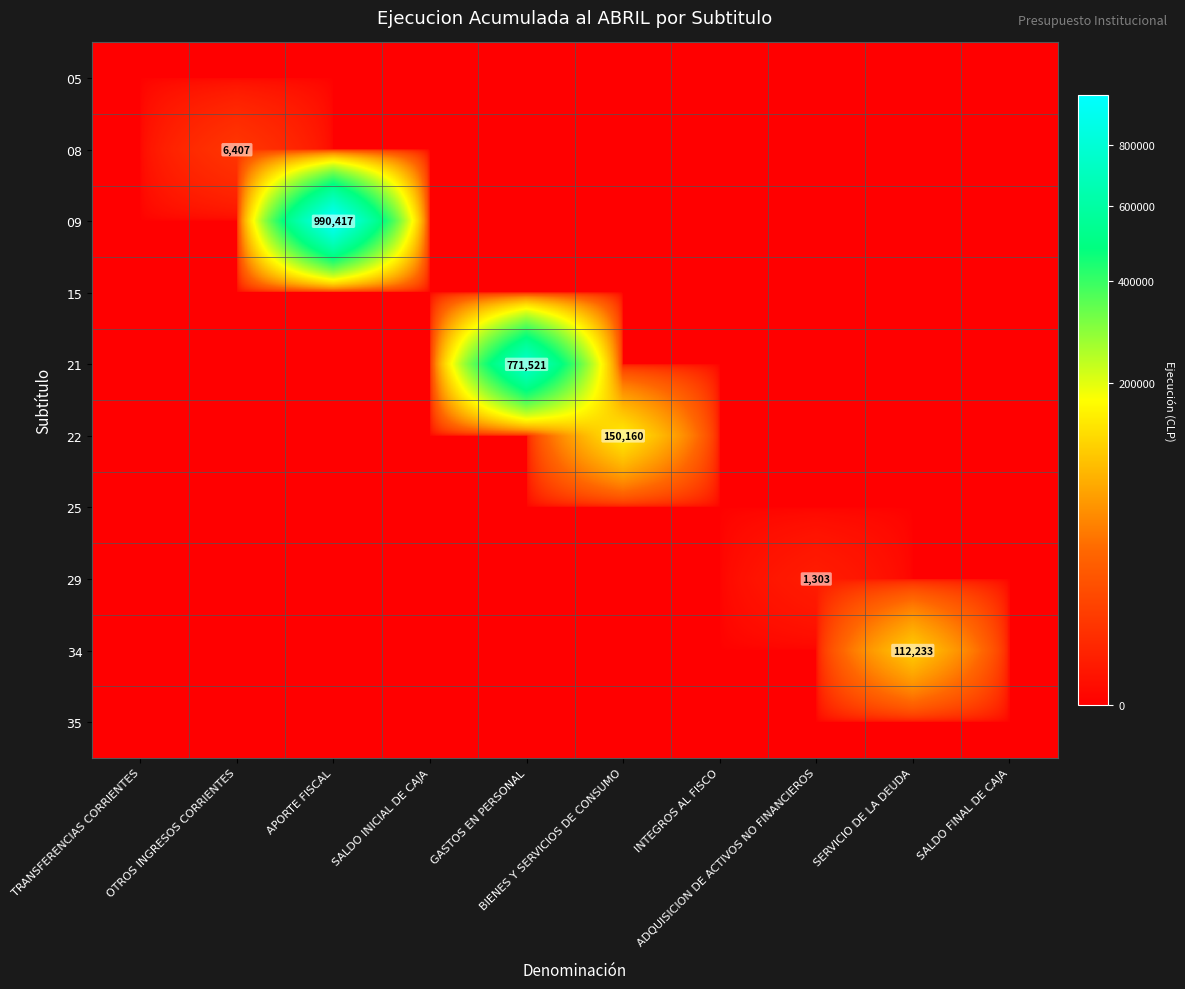

Rank the series by their maximum value, from lowest to highest.

05, 15, 25, 35, 29, 08, 34, 22, 21, 09